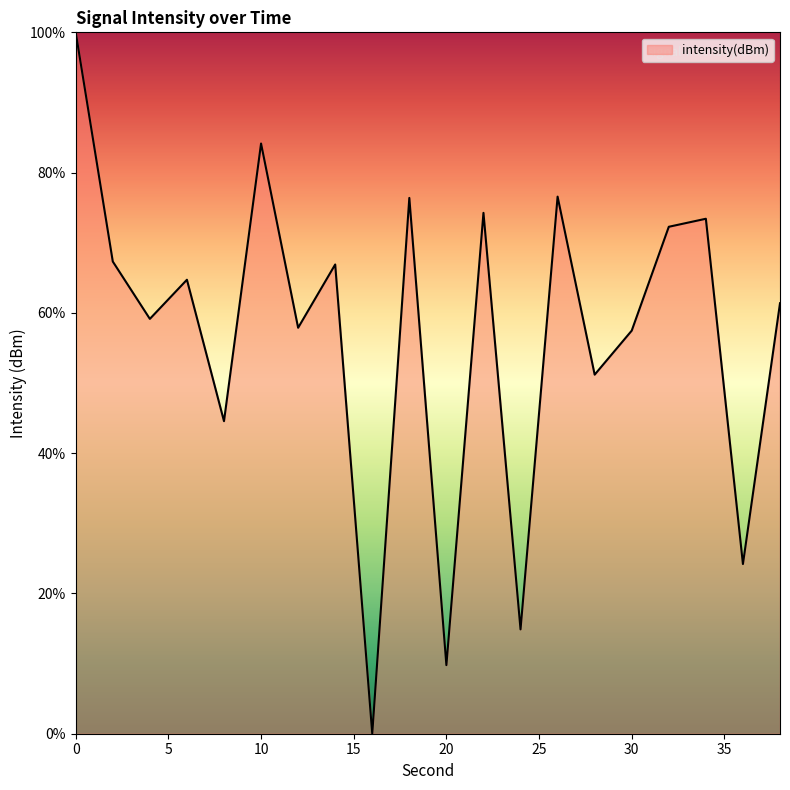

What is the greatest value displayed?

100.0